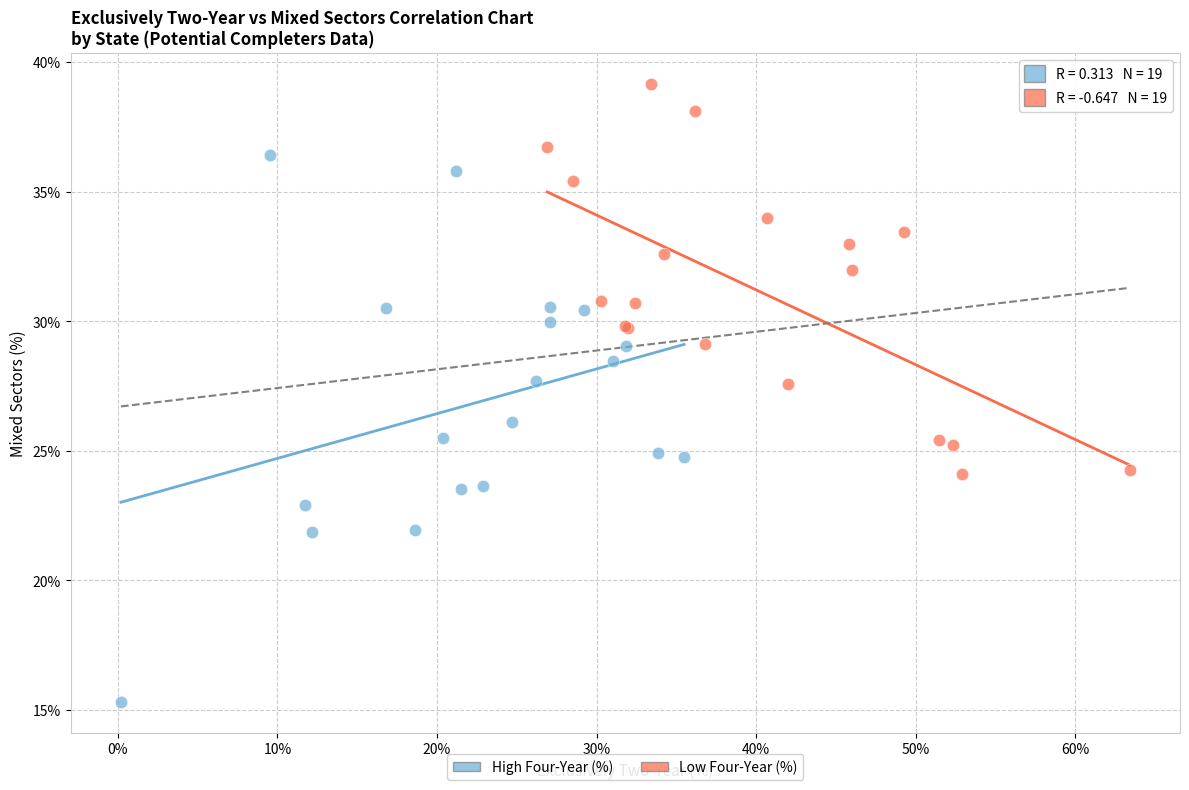

What are all the series names shown in the legend?

High Four-Year (%), Low Four-Year (%)